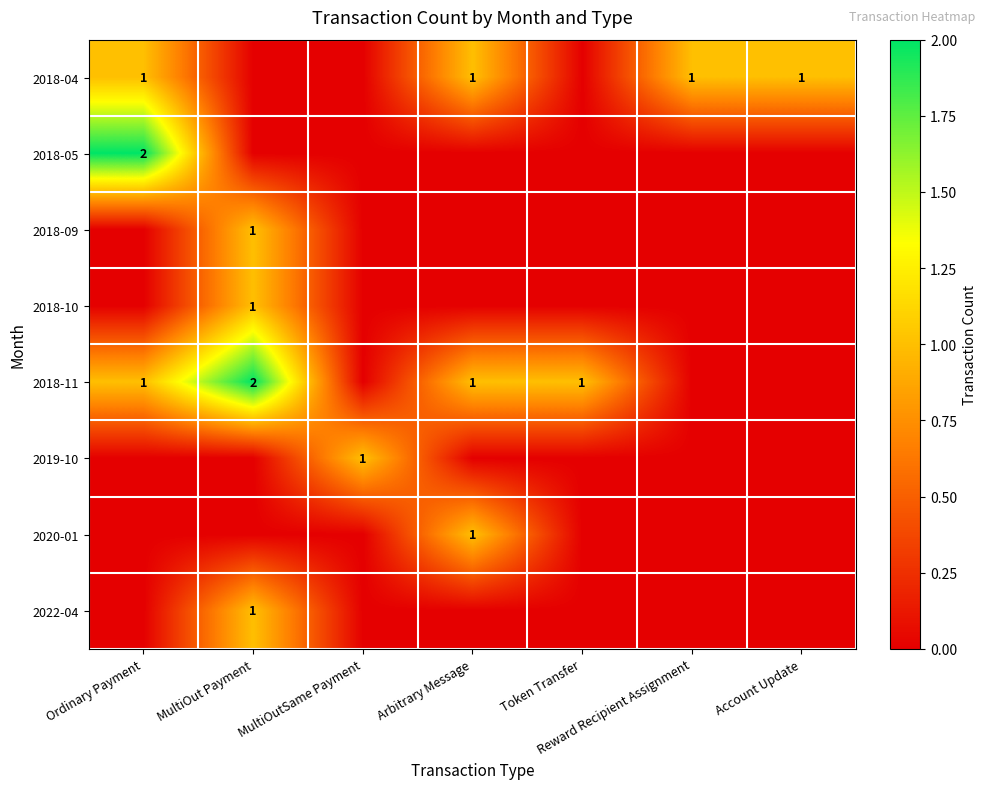

True or false: 2018-11 has a value of 0 at Arbitrary Message.

False